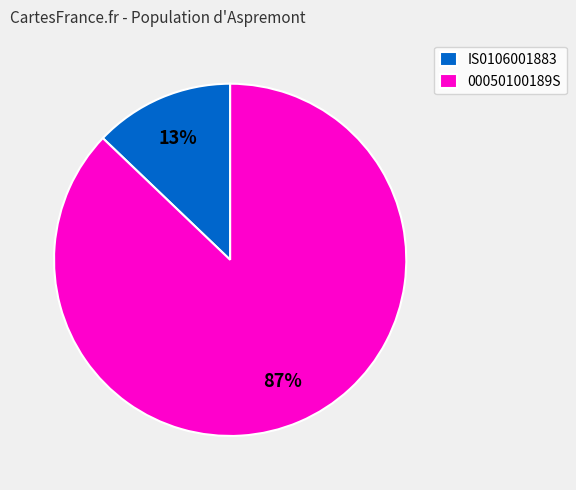

Is it true that 00050100189S is 78% of the pie?

False